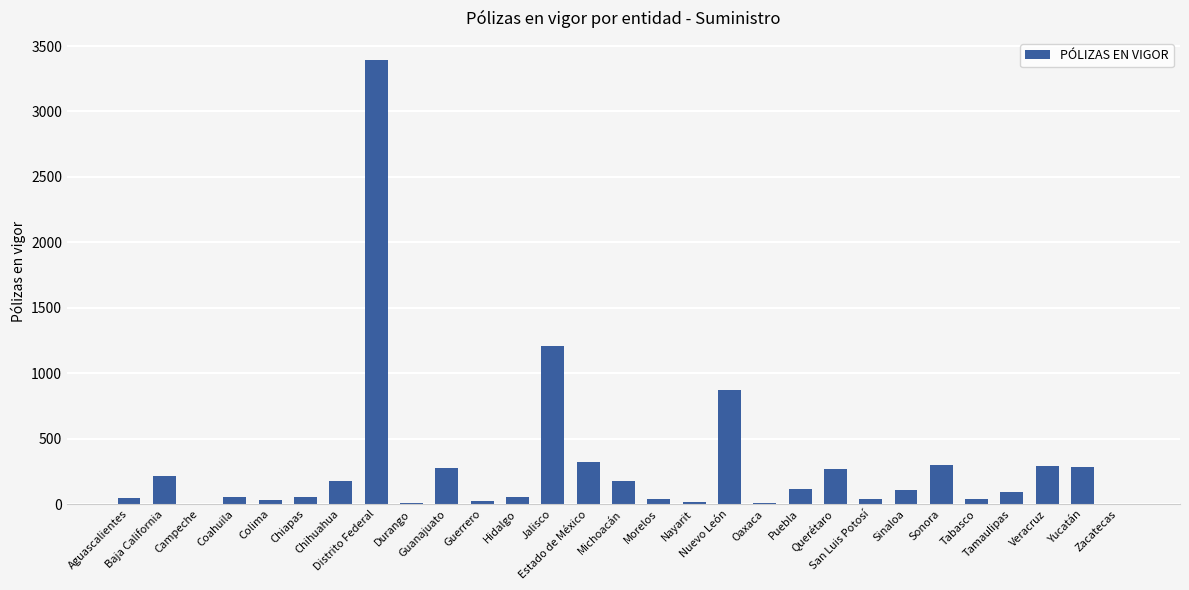

What is the sum of the values at Estado de México and Distrito Federal?

3713